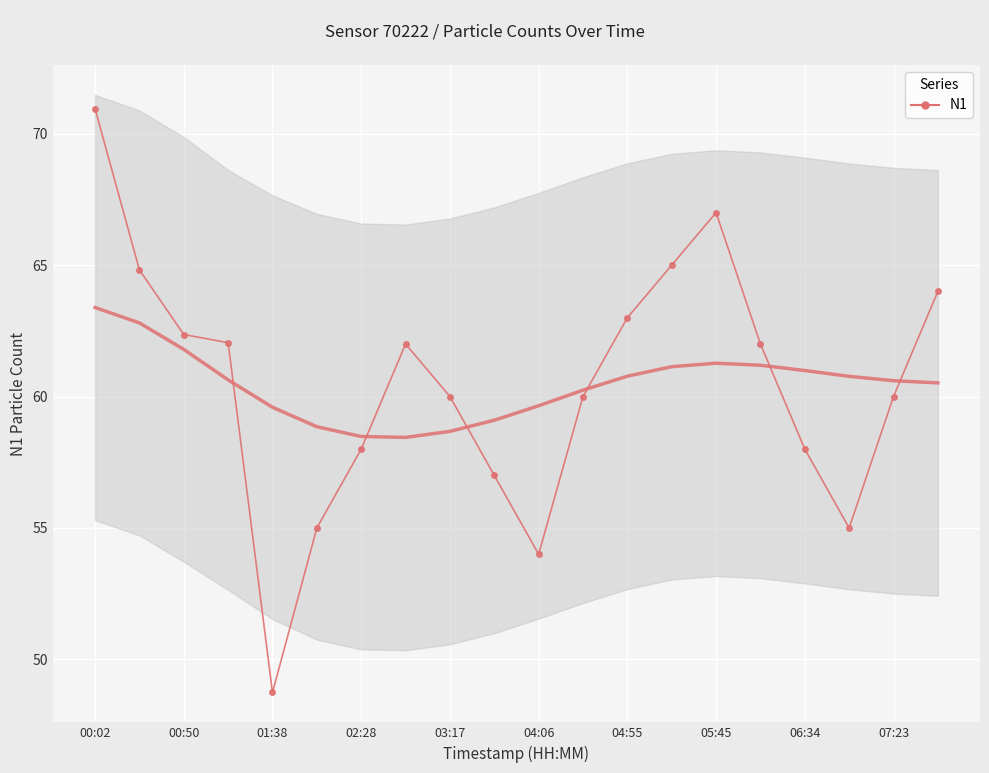

What is the maximum value shown in the chart?

71.0